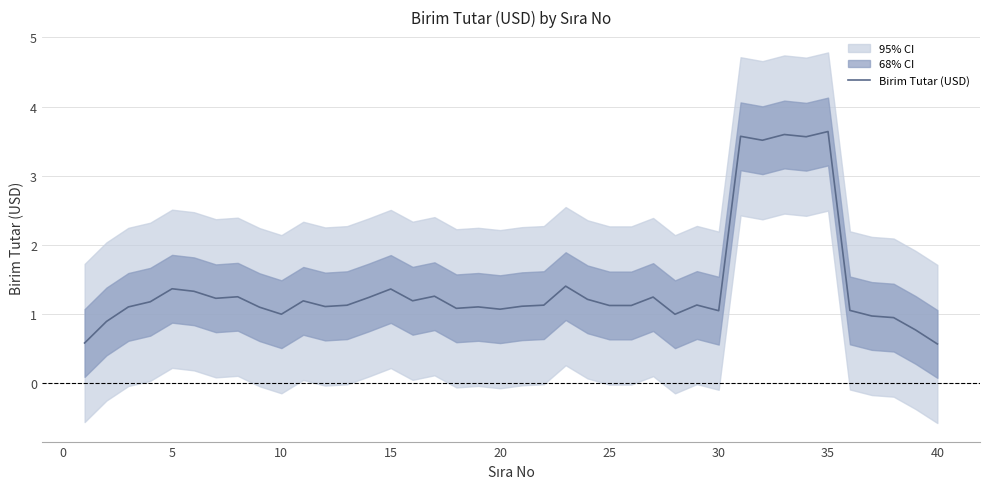

What is the maximum value shown in the chart?

3.6